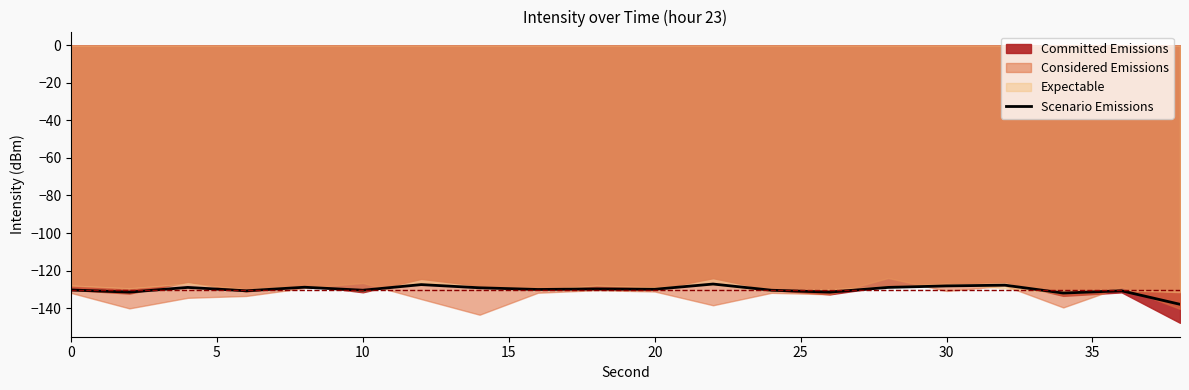

How many points are higher than both their immediate neighbors (excluding endpoints)?

7